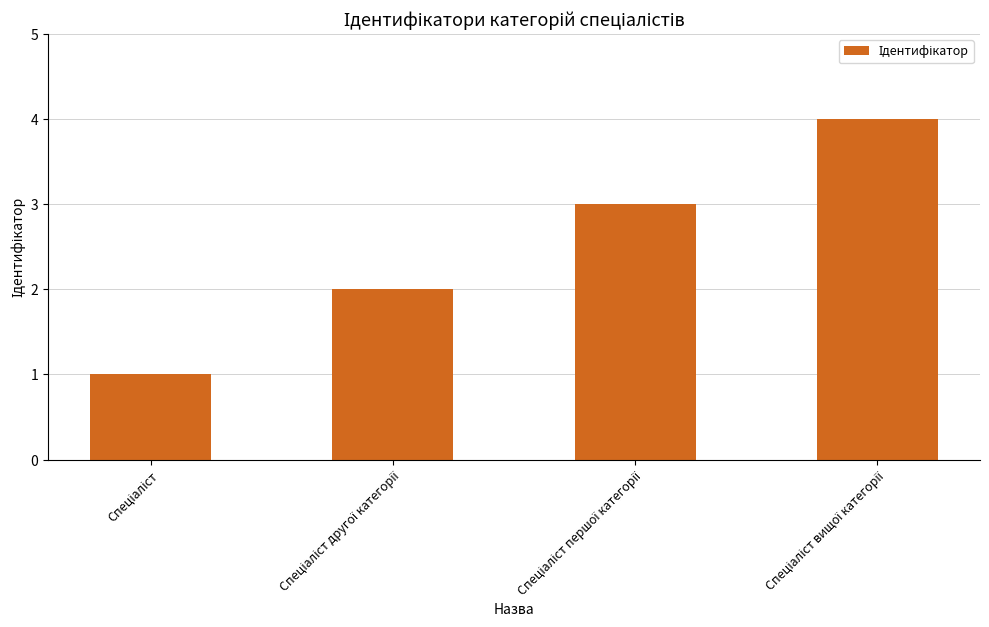

How many bars are there in total?

4